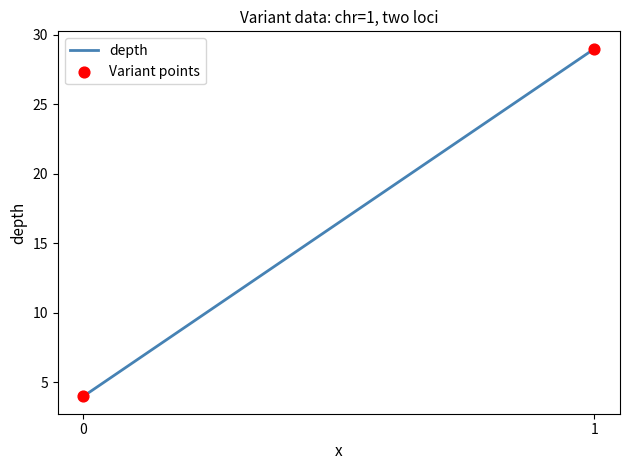

What is the range of Y values (max minus min)?

25